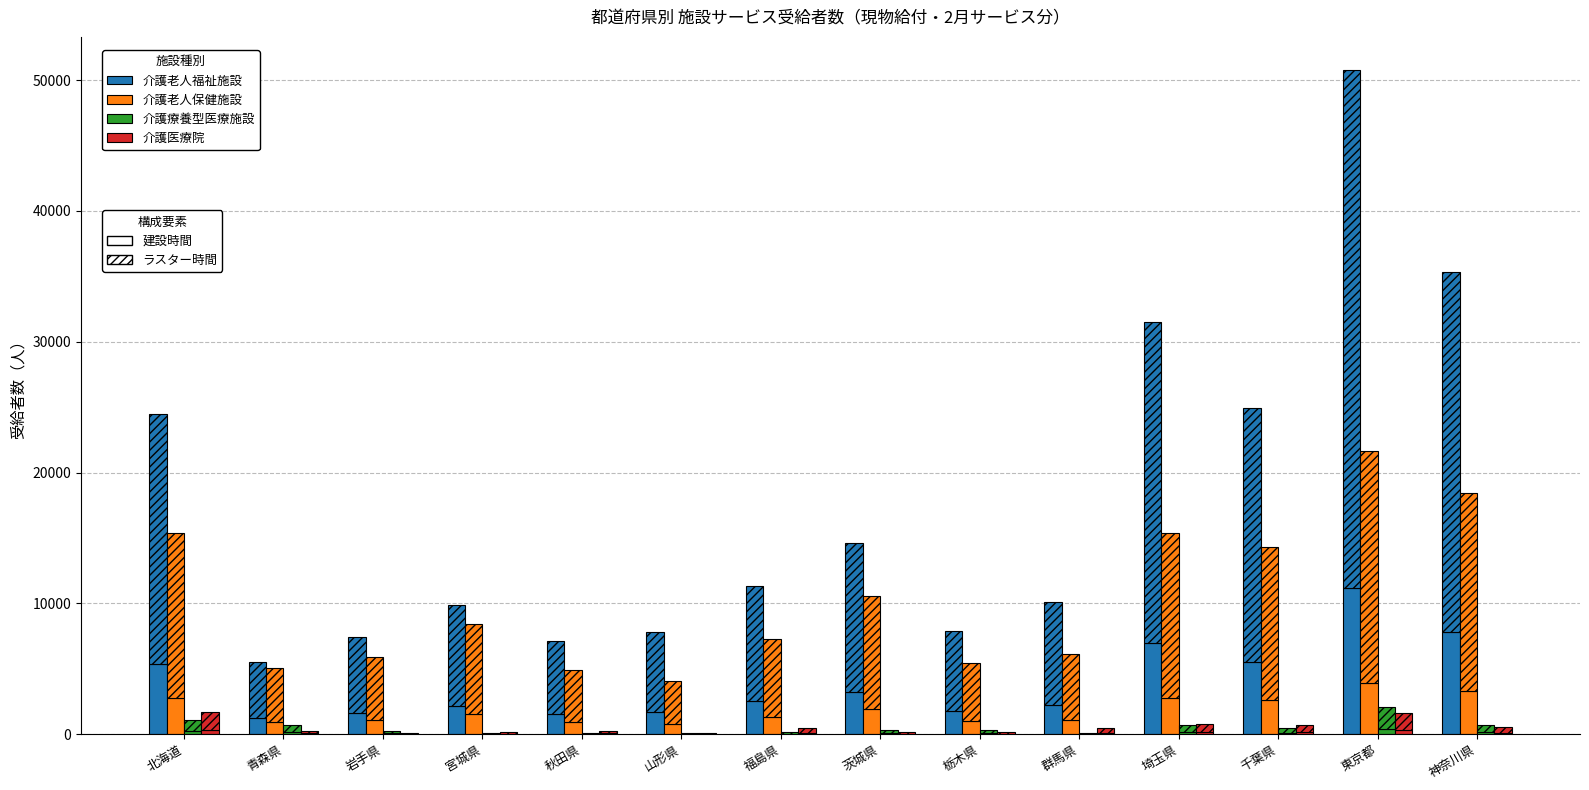

What is the average value of the 介護老人保健施設 series?

1837.8